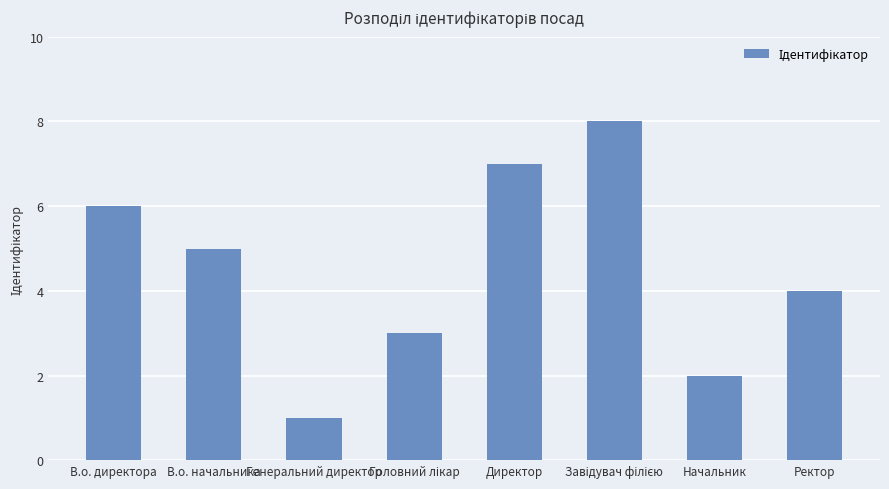

At which category does the chart reach its minimum across all series?

Генеральний директор